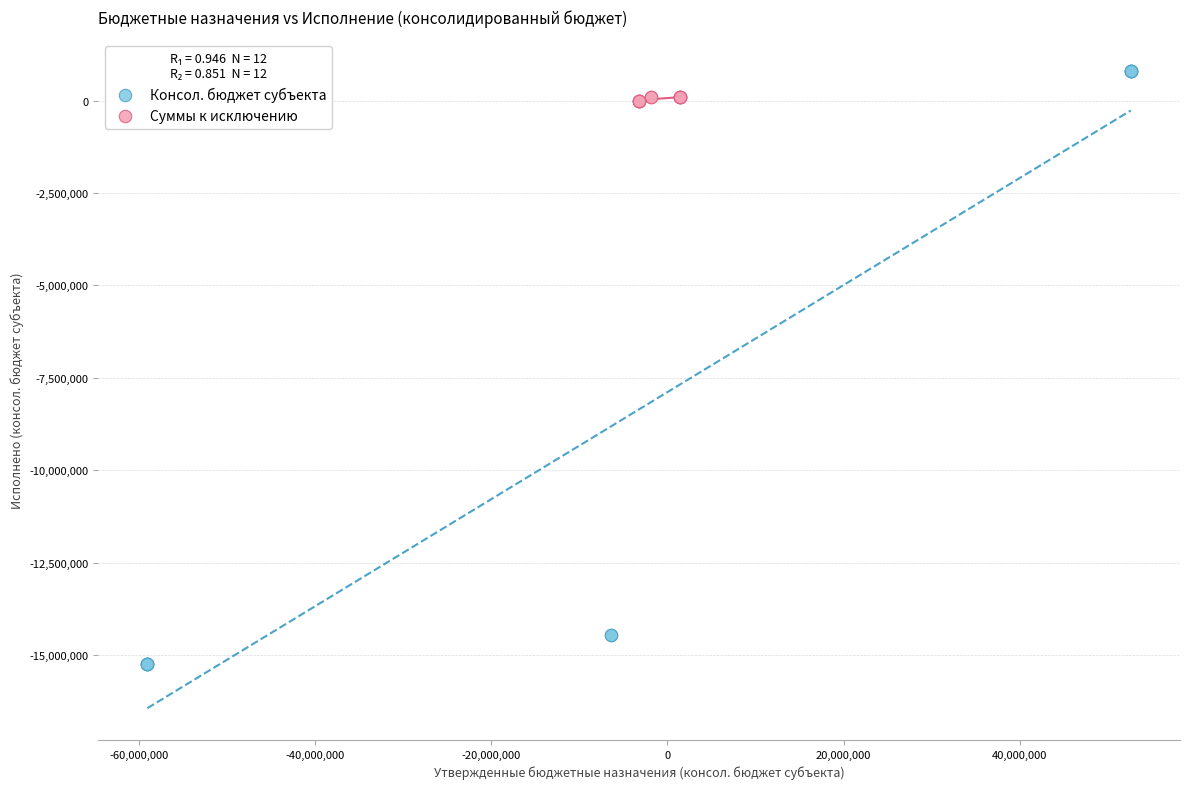

What are all the series names shown in the legend?

Консол. бюджет субъекта, Суммы к исключению